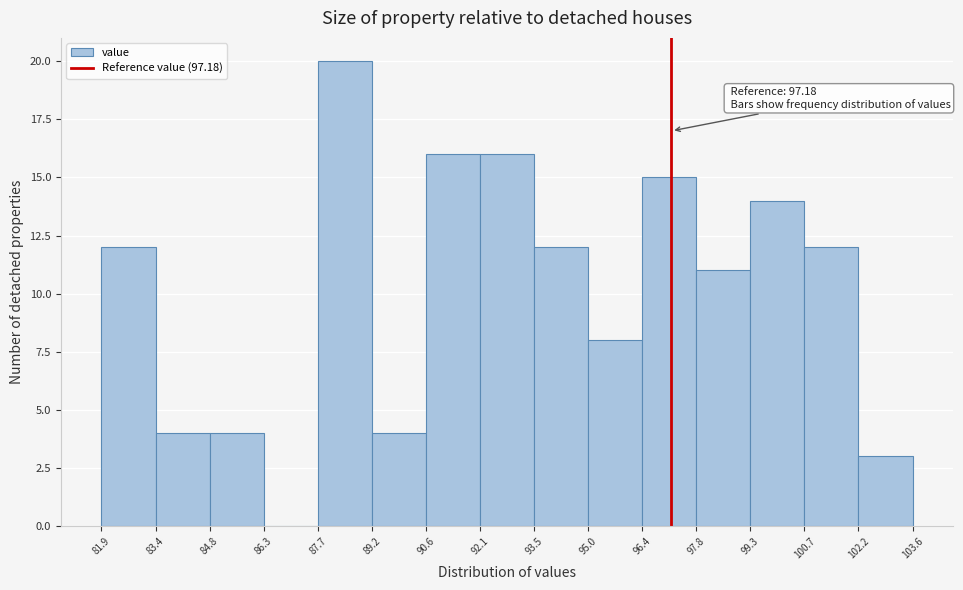

Over which range of the x-axis is the bar tallest?

87.7 to 89.2